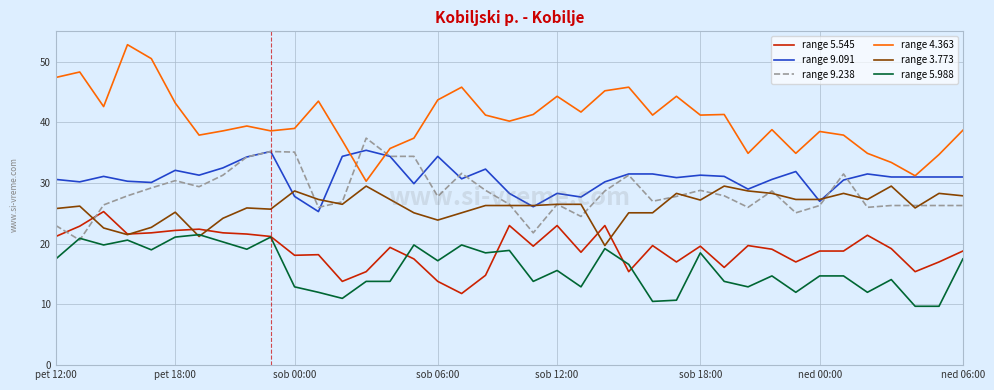

Which series has the largest range (max minus min)?

range 4.363